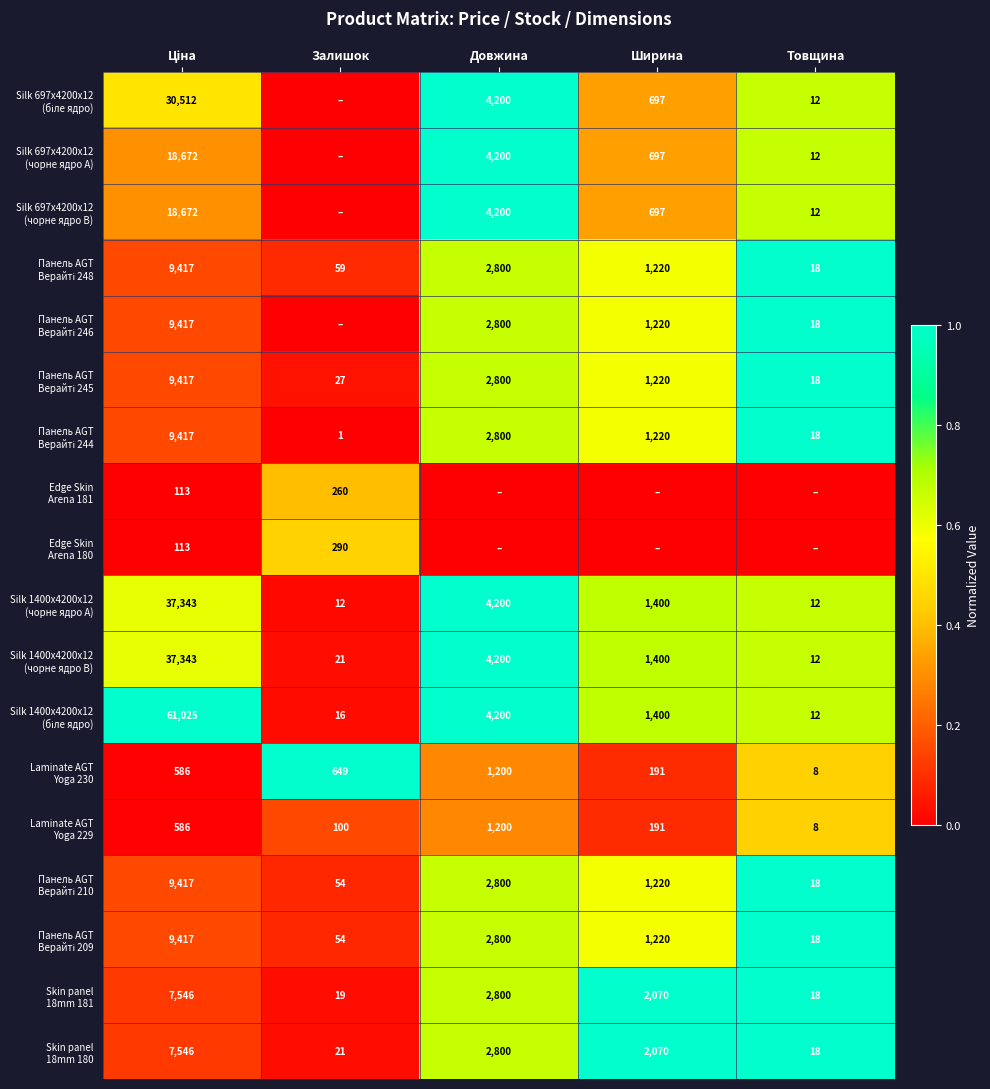

The Silk 697x4200x12 (чорне ядро B) series shows 0.5 at Ширина. True or false?

False